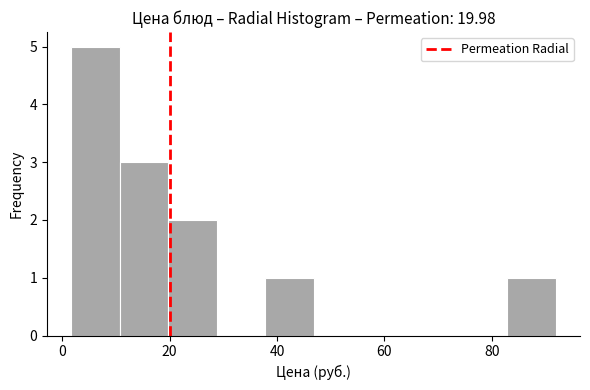

How tall is the bar that spans 82 to 92 on the x-axis? Neither the bar edges nor the heights are printed on the chart, so give them approximately, as read against the axes.

1